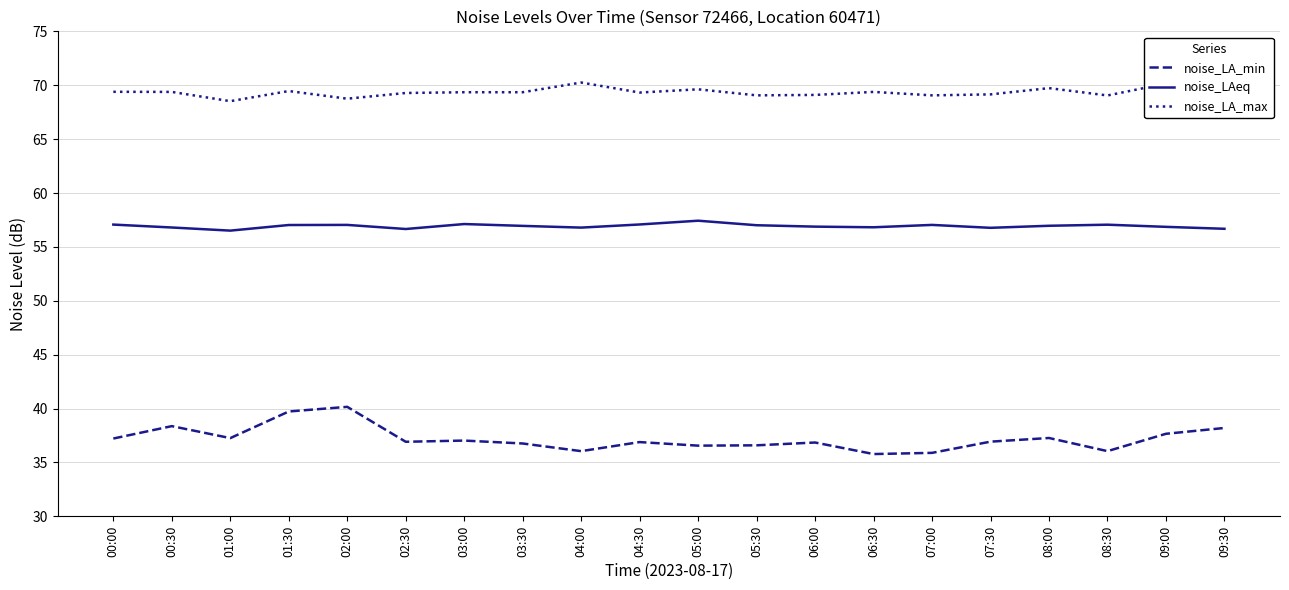

Does the chart display data point markers on the line(s)?

No